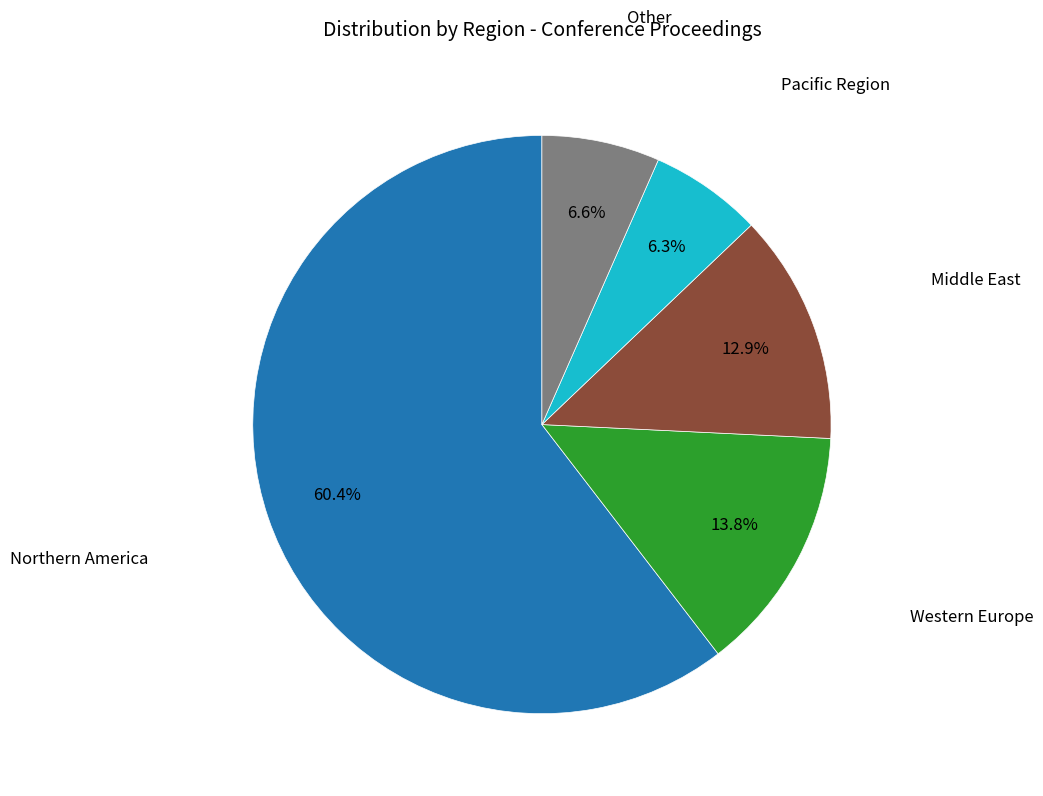

Combined, what portion of the pie is Western Europe and Pacific Region?

20.1%